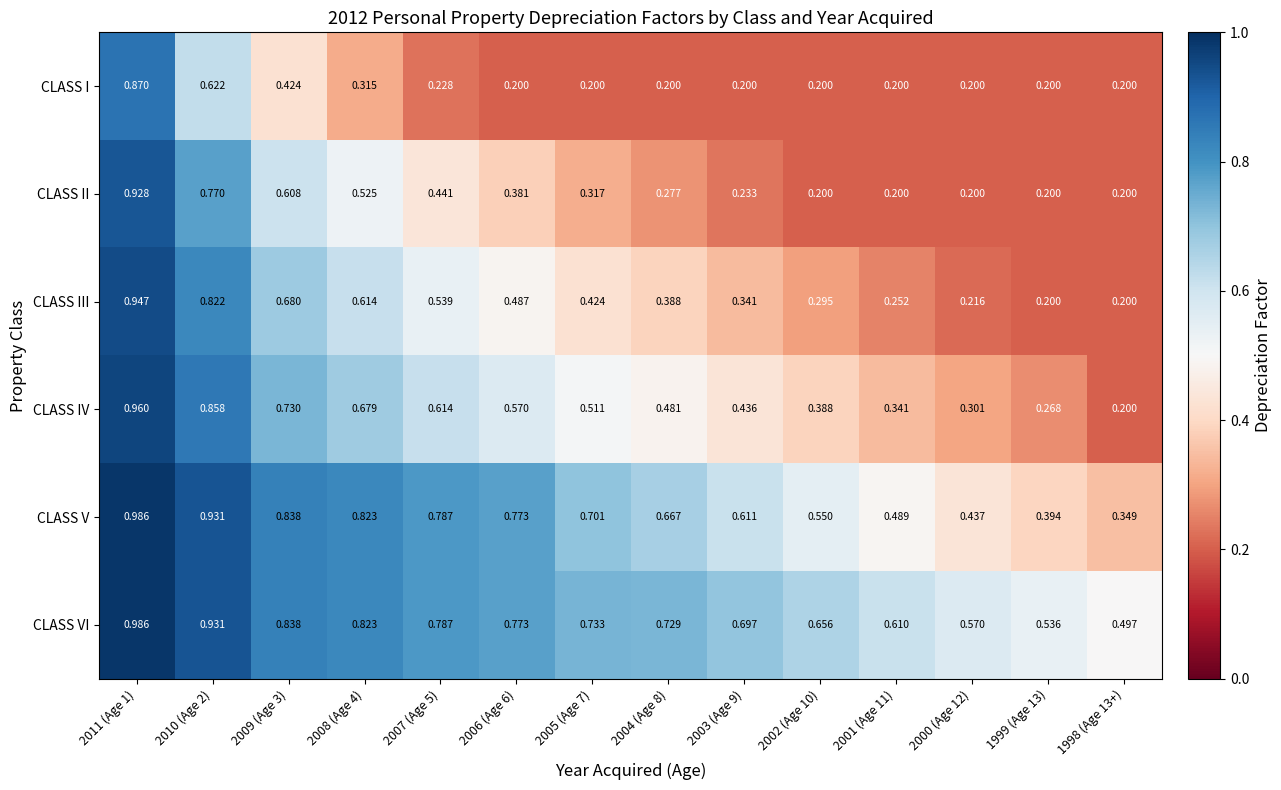

Is the value of CLASS VI at 2004 (Age 8) greater than the value of CLASS V at 2000 (Age 12)?

Yes